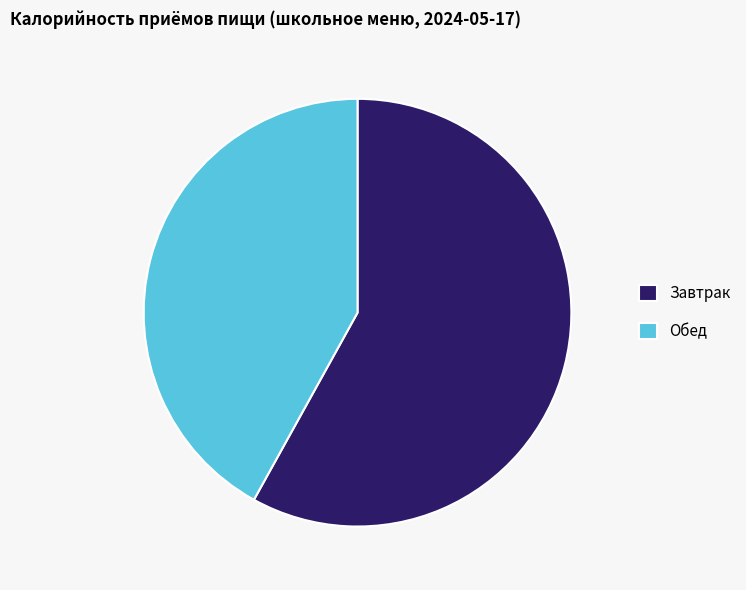

Count the number of slices in the pie.

2